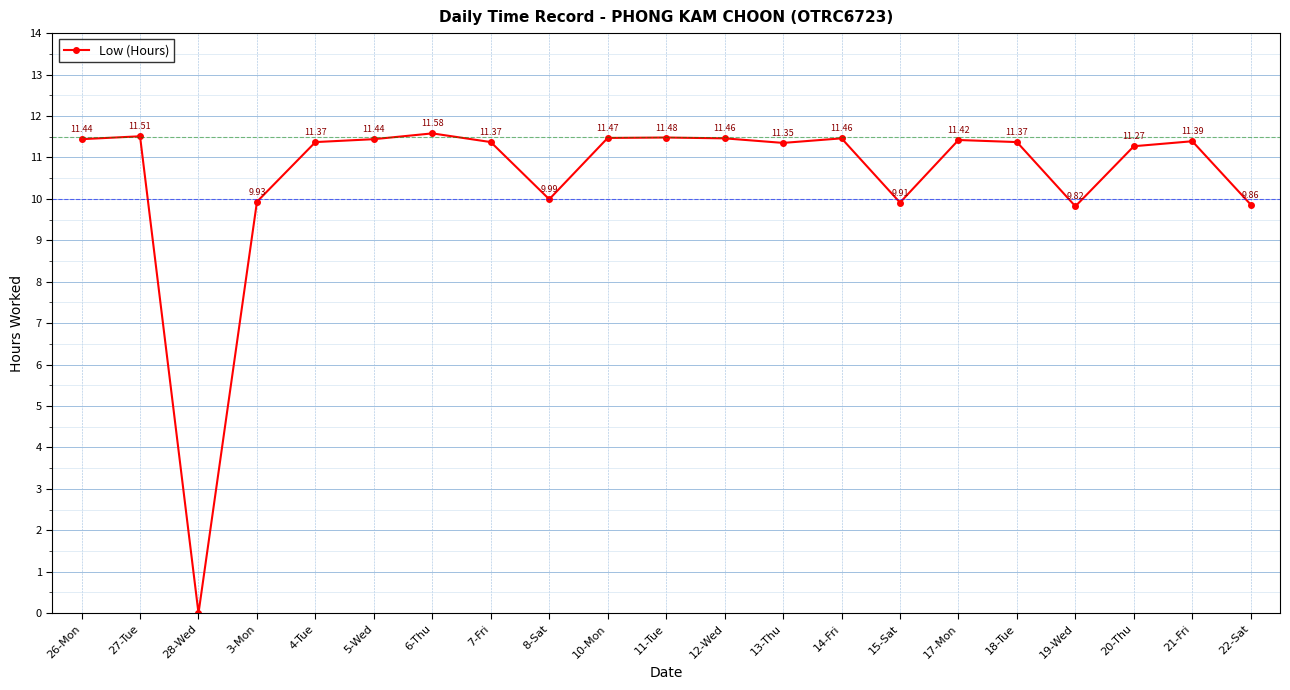

What is the sum of all values?

220.9